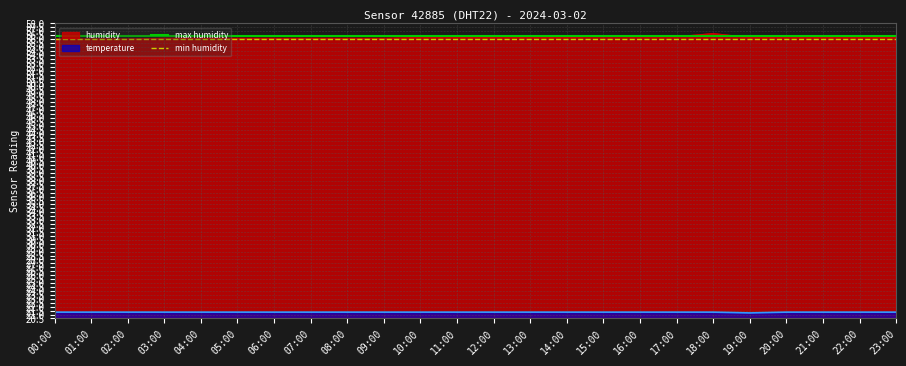

At which label is max humidity closest to 56?

00:00